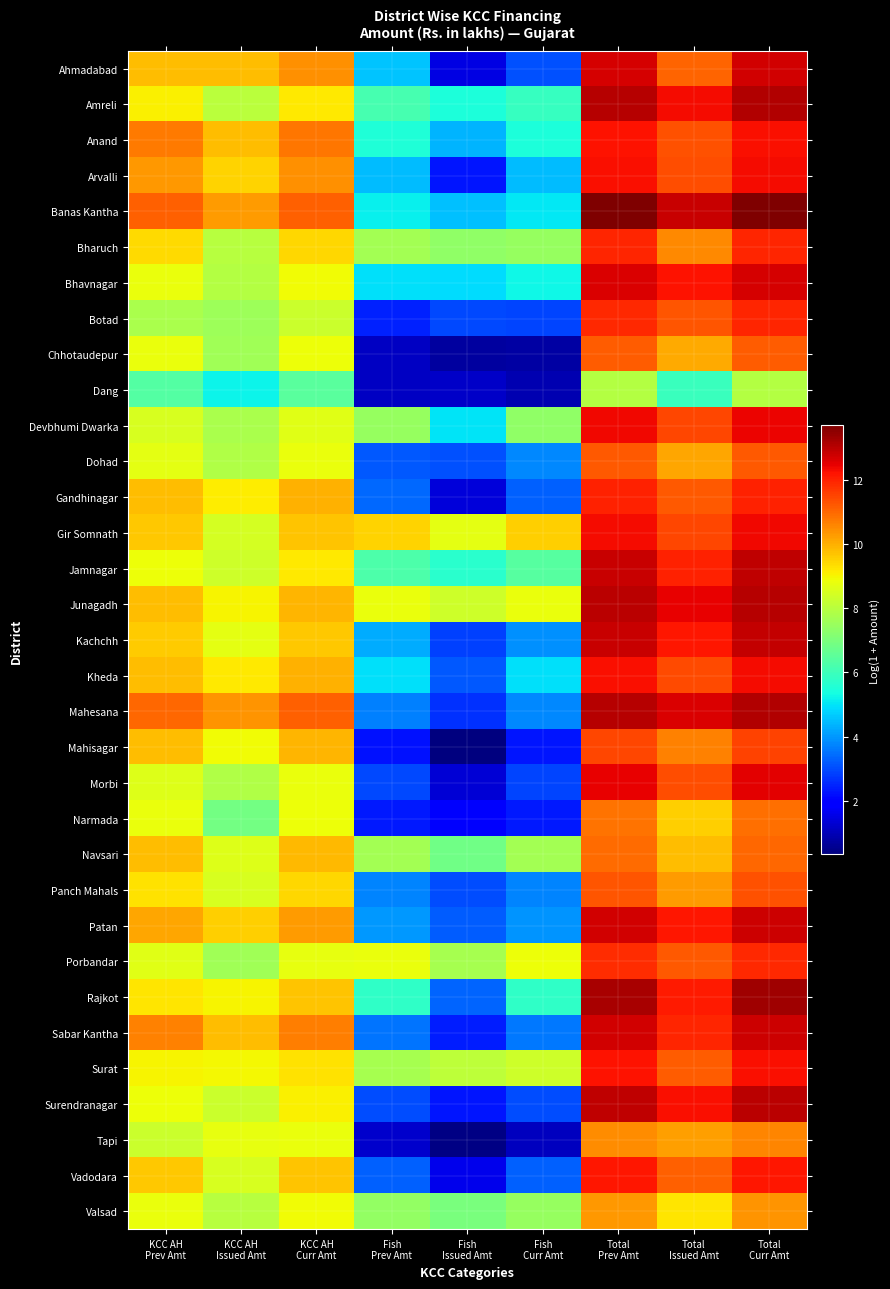

Between Fish
Curr Amt and KCC AH
Issued Amt, which is larger?

KCC AH
Issued Amt